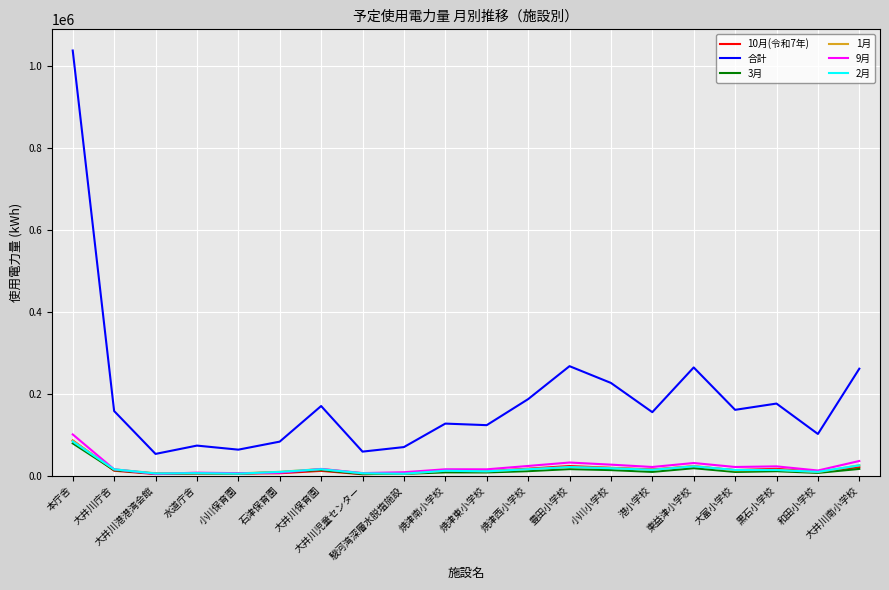

What is the minimum value shown in the chart?

3500